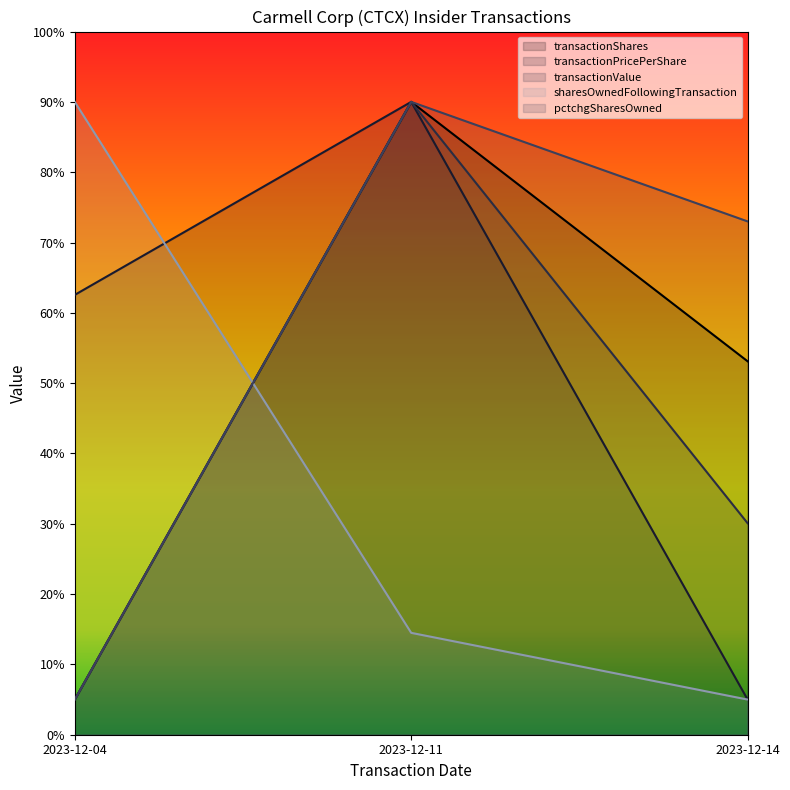

What is the spread (max minus min) of values at 2023-12-04?

85.0